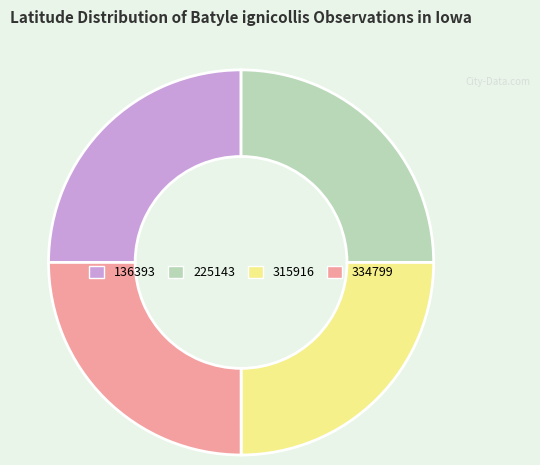

How many slices are in this pie chart?

4